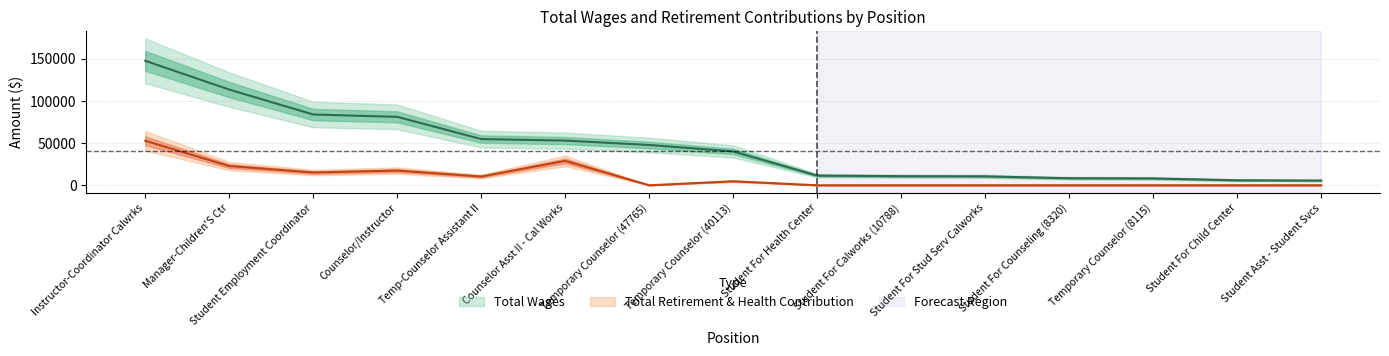

At Student For Health Center, list the series in order from largest to smallest.

Total Wages, Total Retirement & Health Contribution